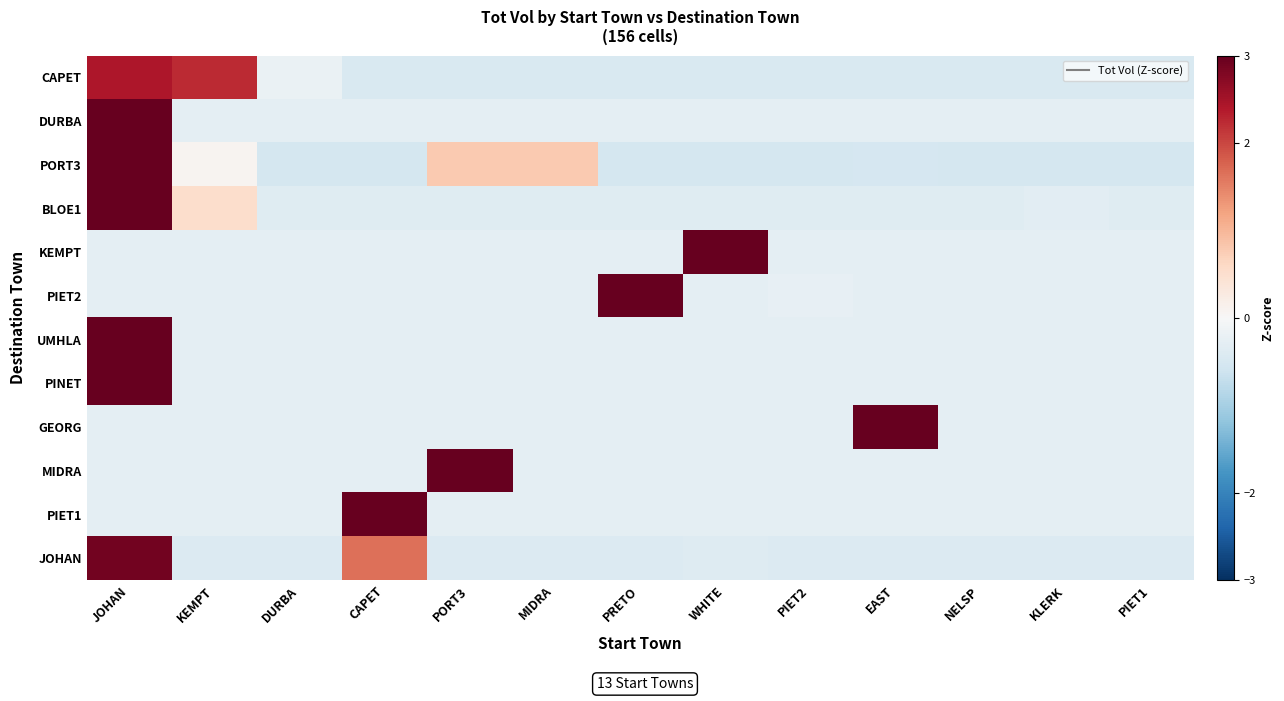

Between MIDRA and PIET2, which is larger?

MIDRA